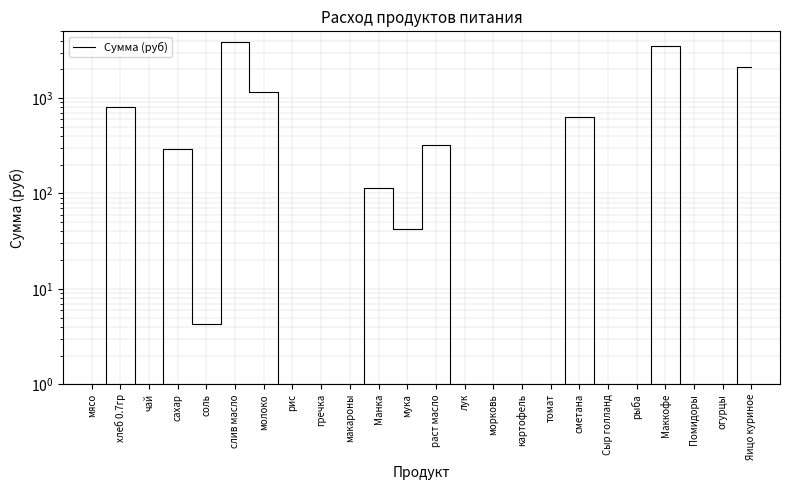

Is it true that the value at Помидоры is 0.8?

False